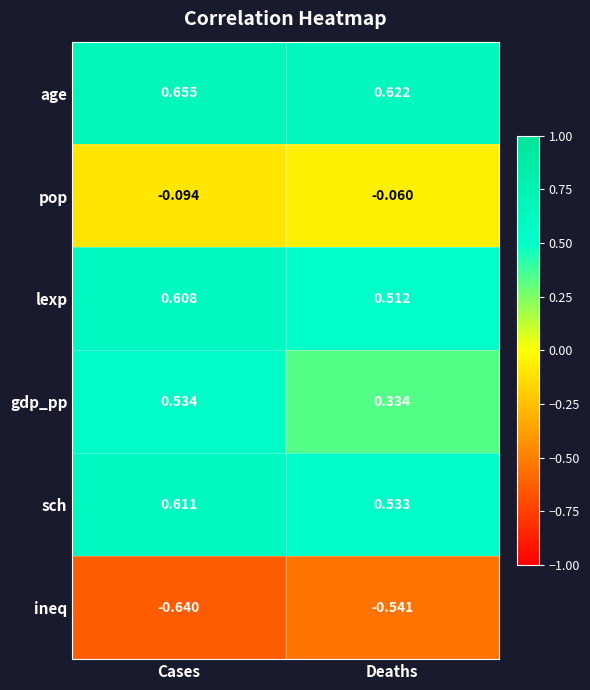

How many categories are shown in the chart?

2